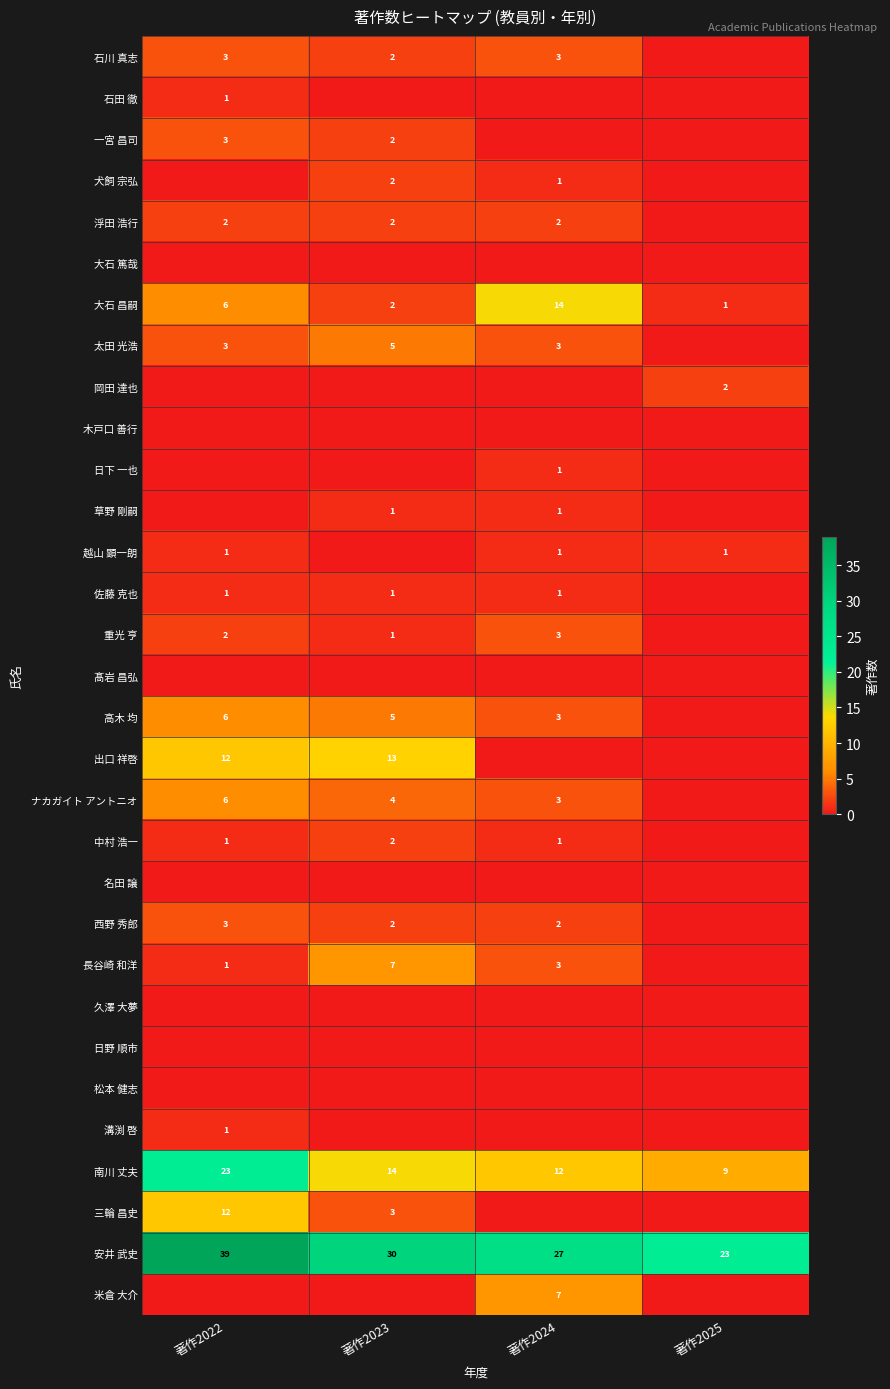

The value of 重光 亨 at 著作2023 is 1. True or false?

True